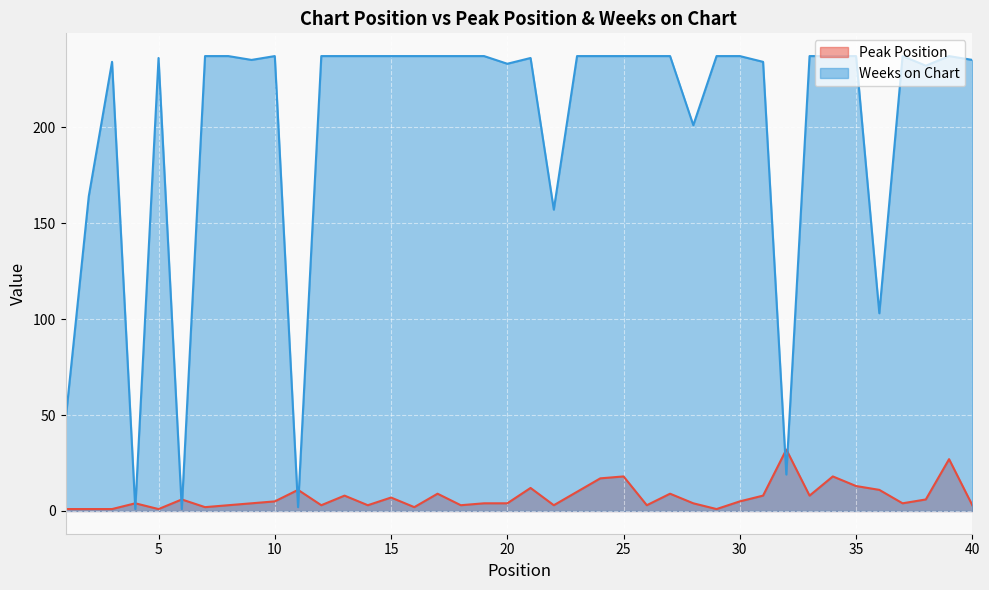

Does the chart display data point markers on the line(s)?

No